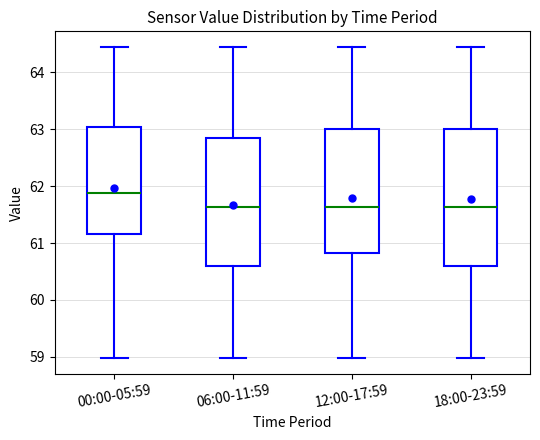

Which box is the tallest, from its lower edge to its upper edge?

18:00-23:59